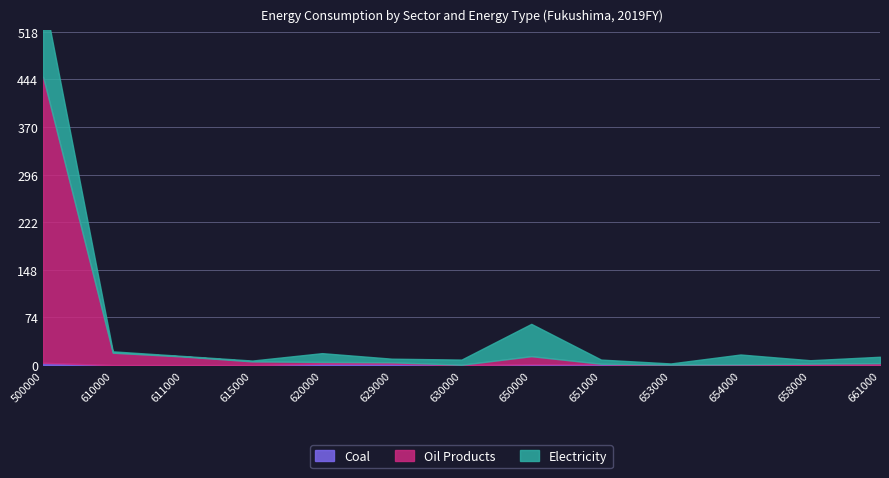

Is it true that Coal equals 2.3 at 629000?

True